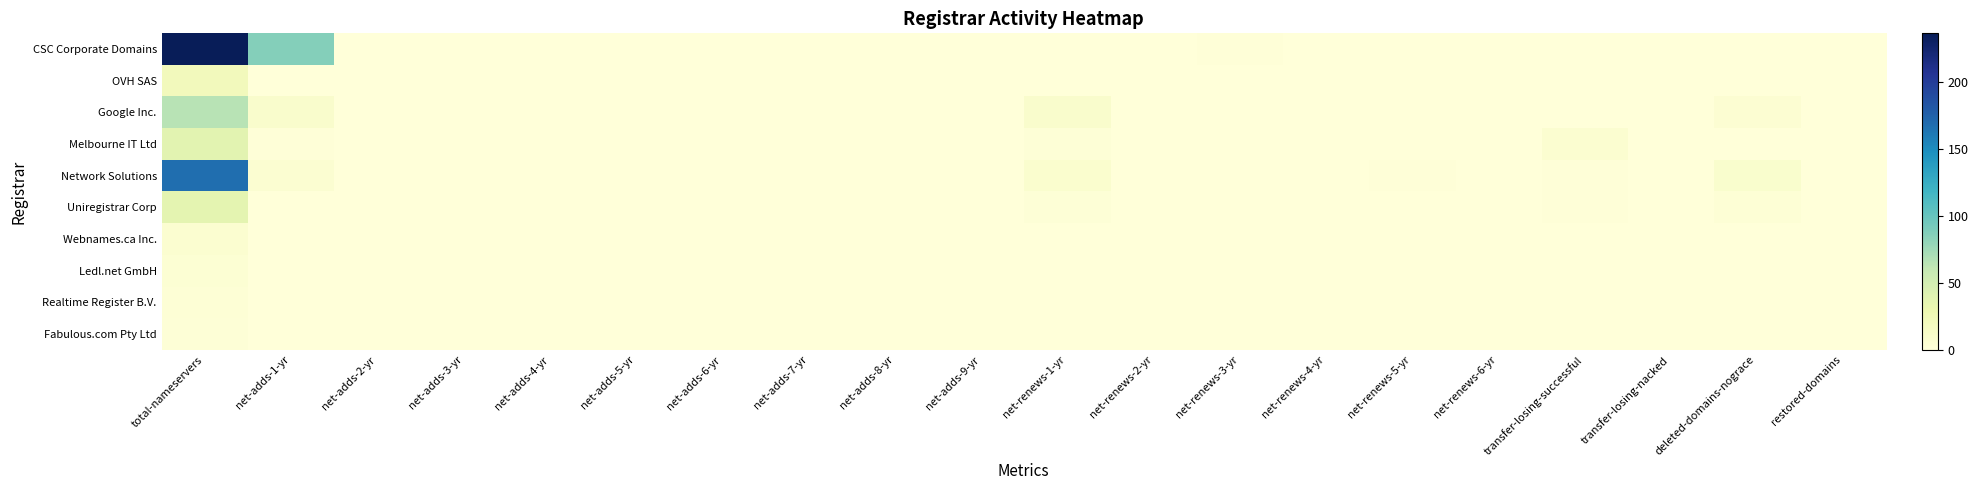

Rank the series by their maximum value, from lowest to highest.

Fabulous.com Pty Ltd, Realtime Register B.V., Ledl.net GmbH, Webnames.ca Inc., OVH SAS, Uniregistrar Corp, Melbourne IT Ltd, Google Inc., Network Solutions, CSC Corporate Domains